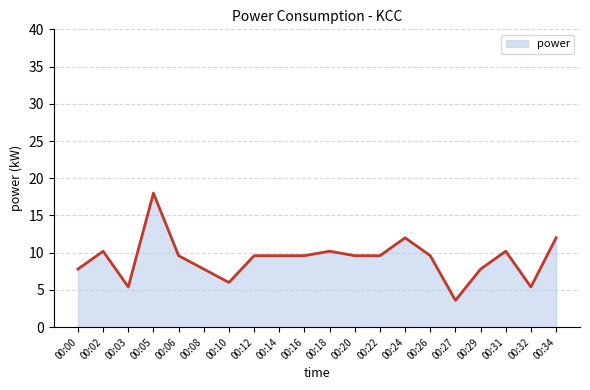

What is the smallest value displayed?

3.6